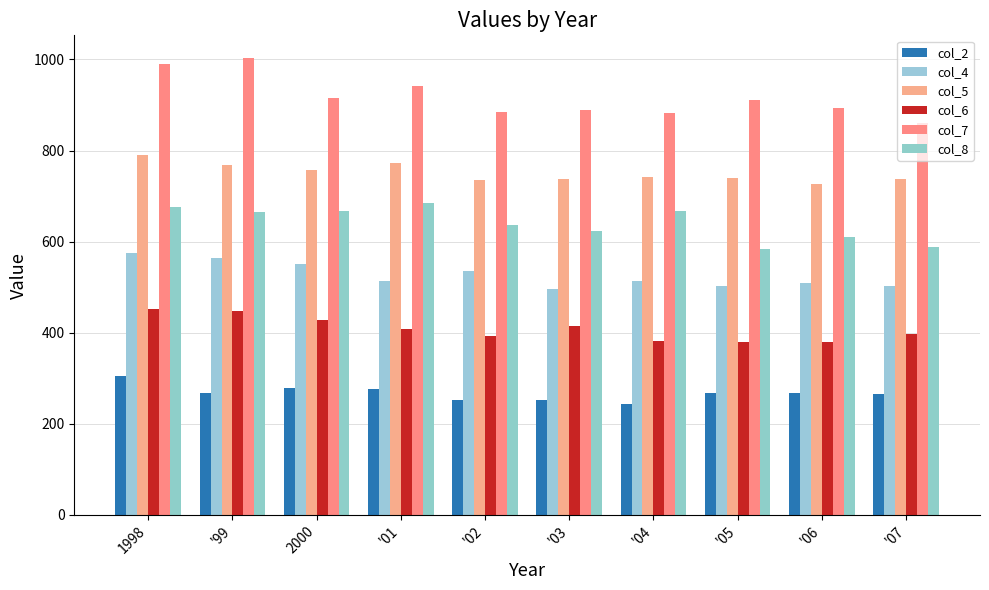

What is the sum of the col_7 values at '99 and 2000?

1918.7